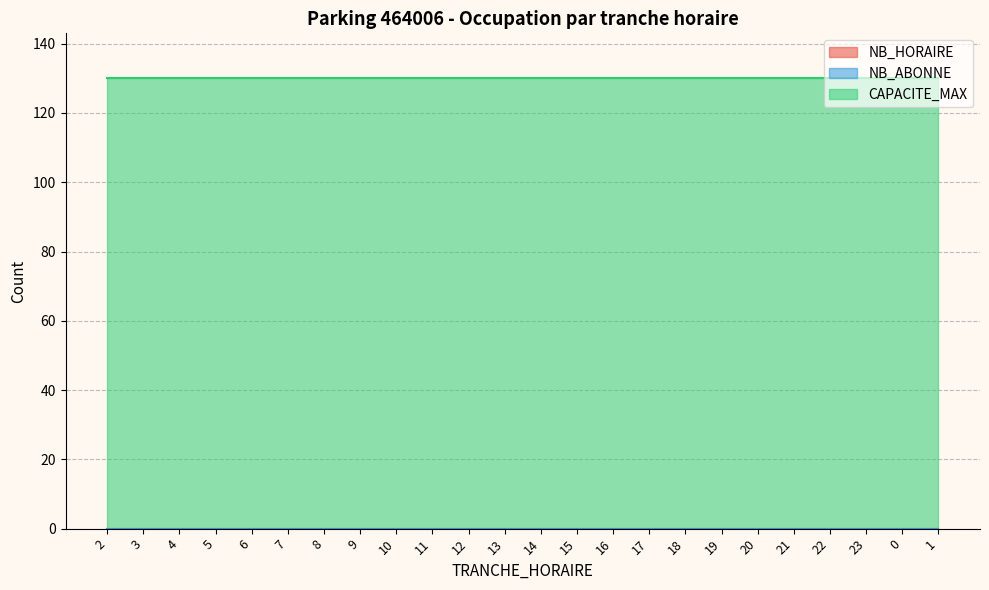

Which series has the widest spread of values?

NB_HORAIRE